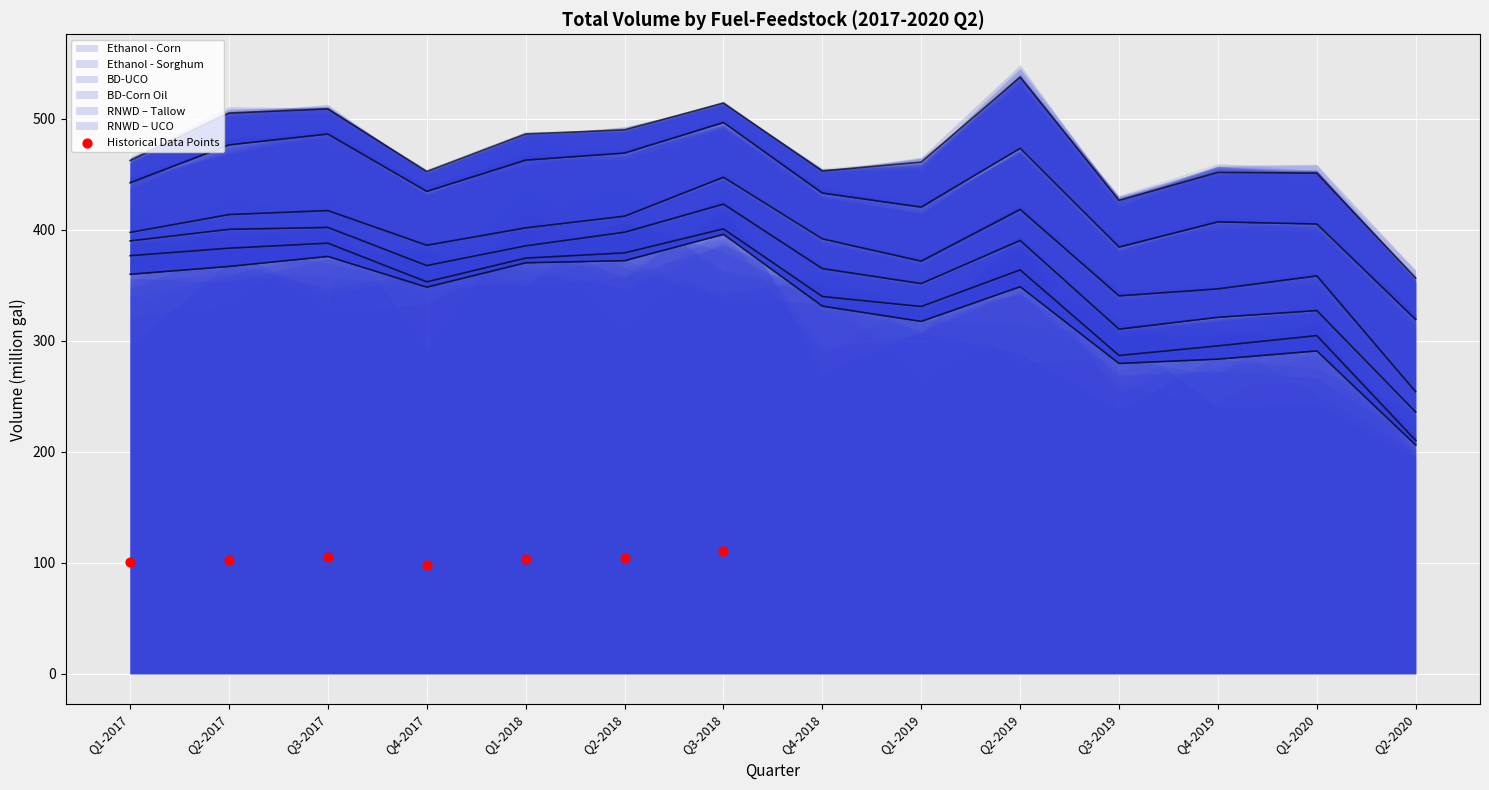

Approximately how many times larger is the value at Q3-2018 compared to Q1-2018?

1.1